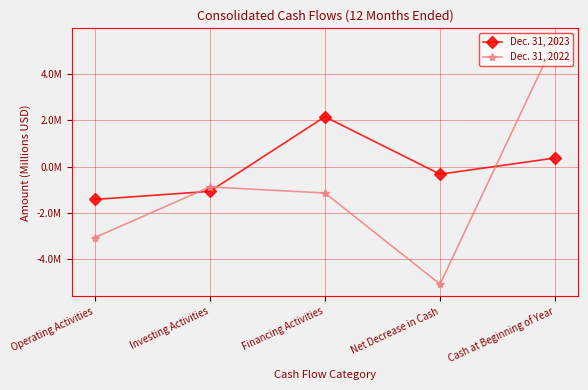

What position from the left is Net Decrease in Cash?

4